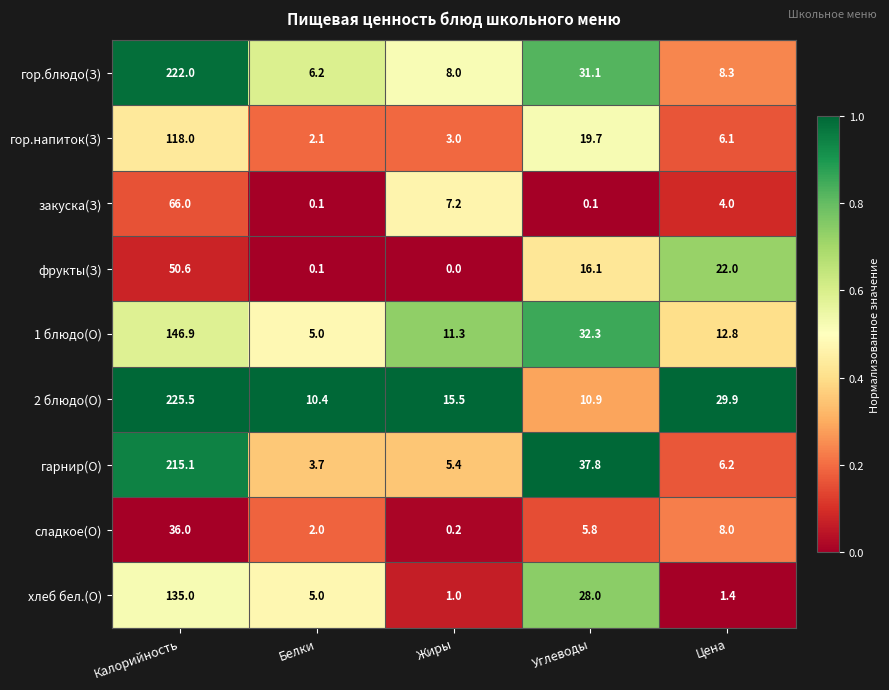

How many data points does each series have?

5